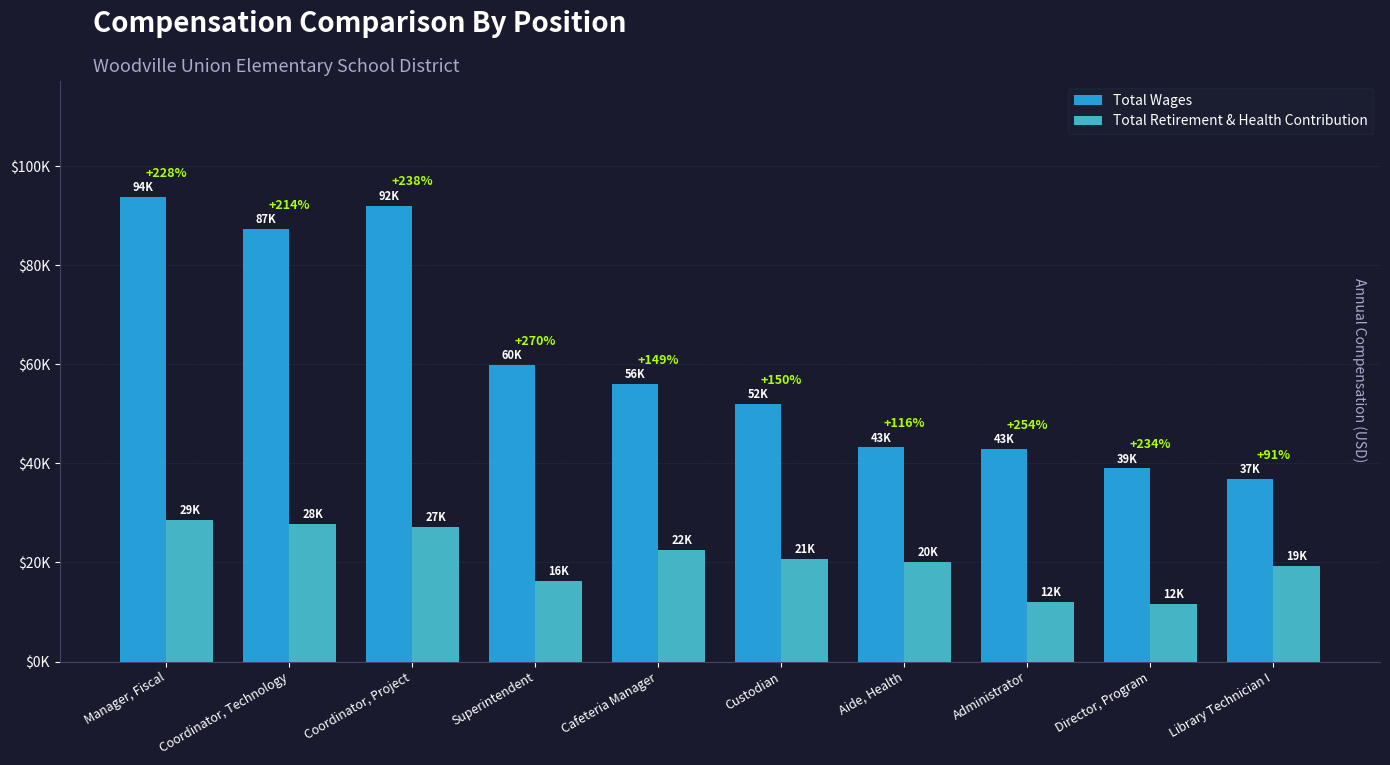

Which series has the largest total across all categories?

Total Wages